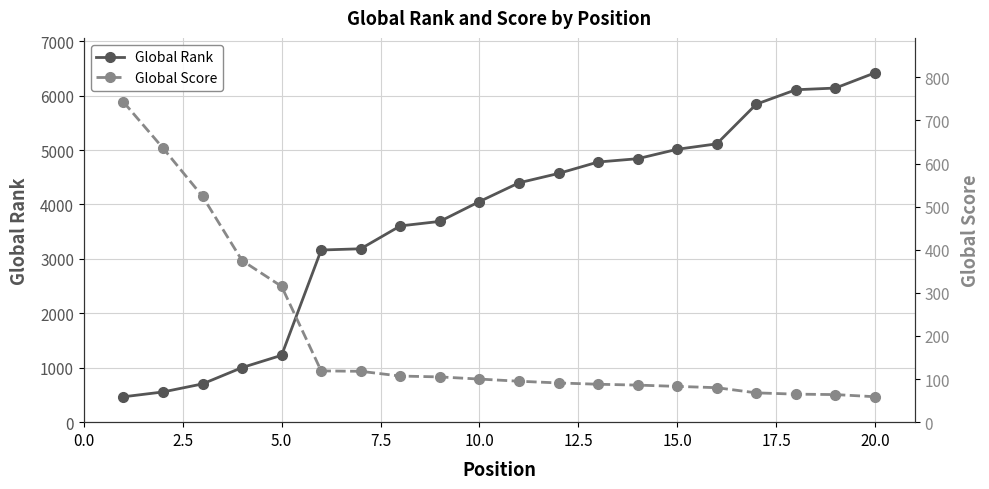

What is the maximum value for Global Rank?

6419